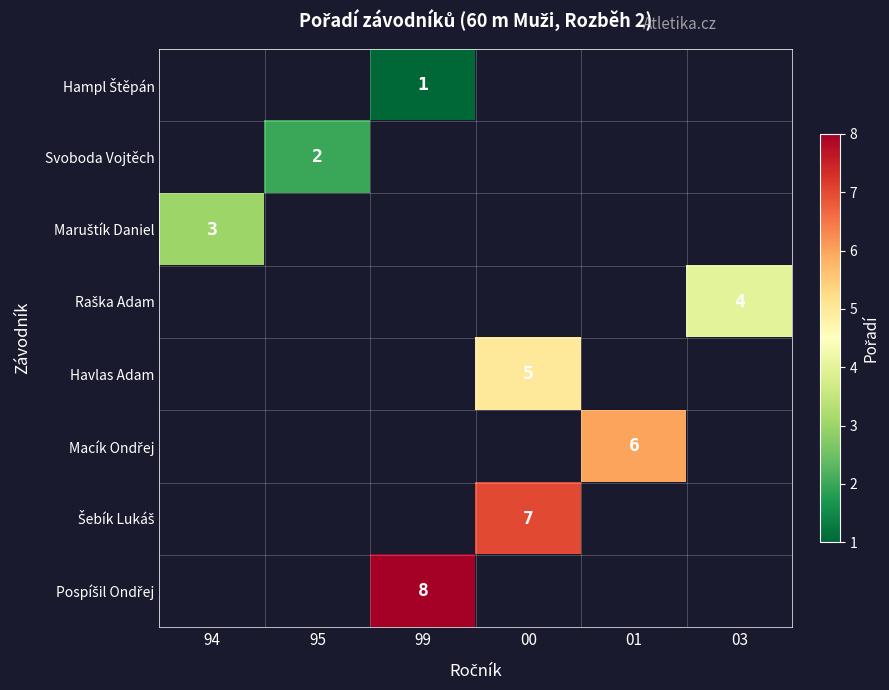

True or false: Maruštík Daniel has a value of 3.0 at 94.

True